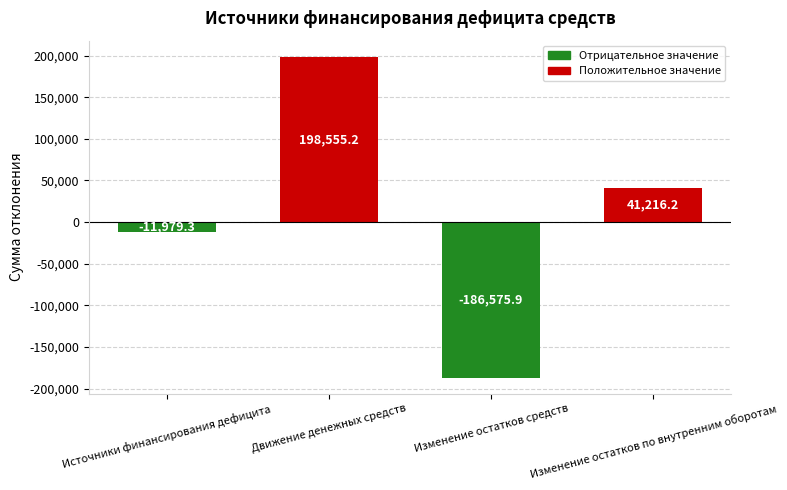

Which category has the lowest value across all series?

Изменение остатков средств